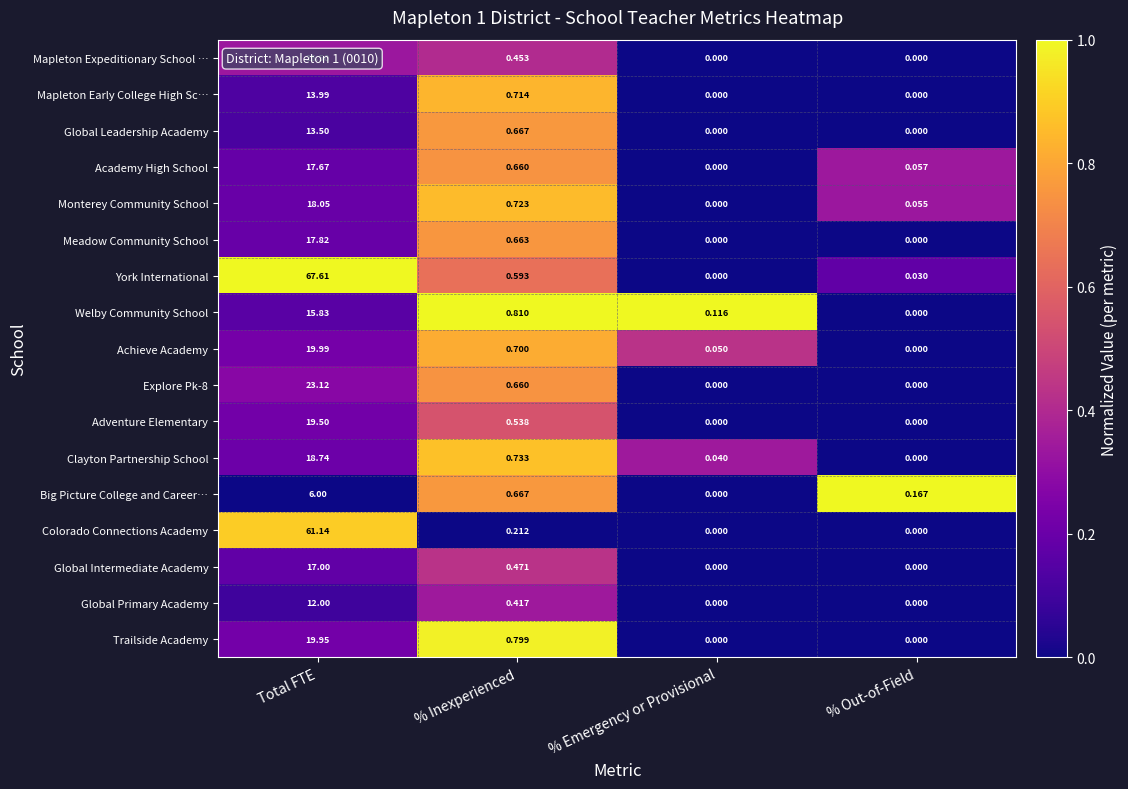

Which series has the largest range (max minus min)?

York International